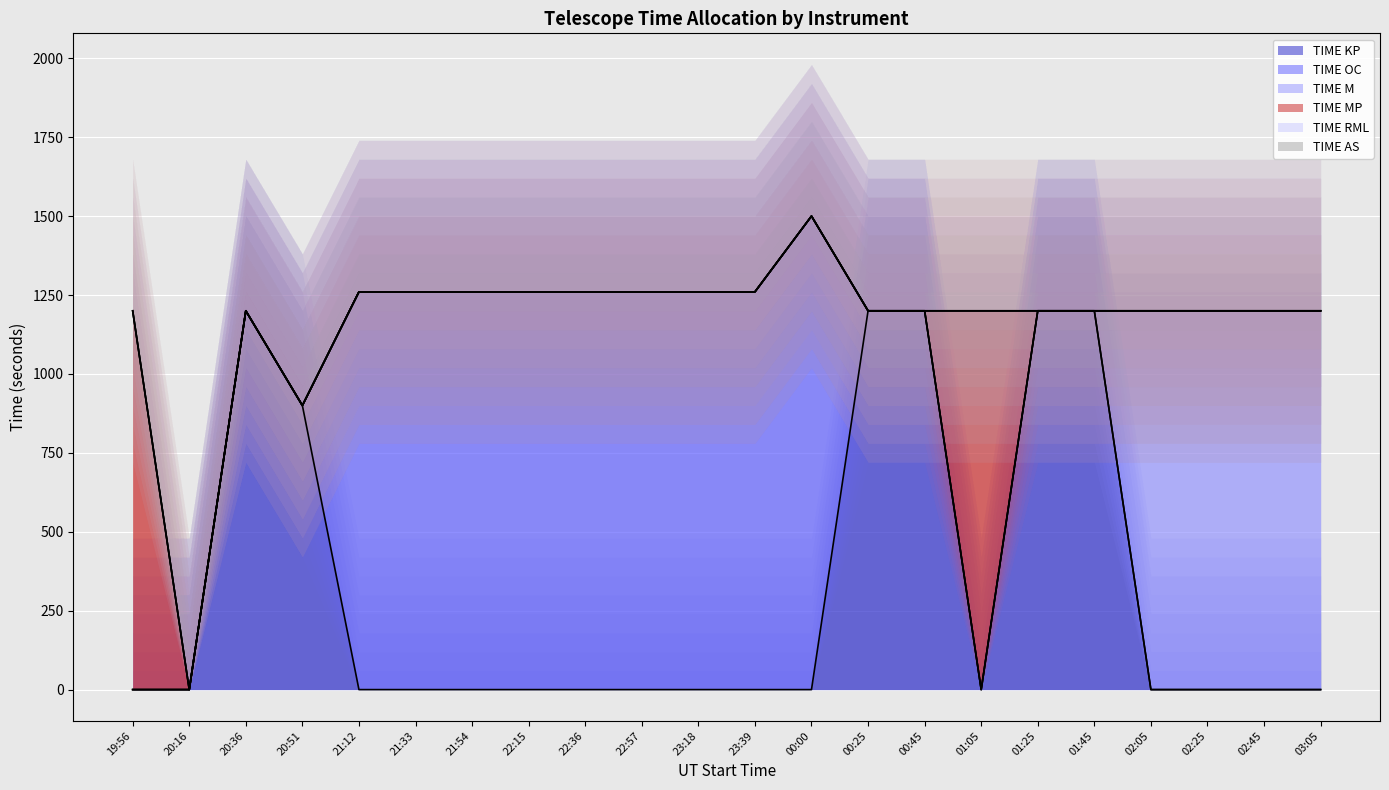

True or false: TIME AS has more than 0 interior local peaks.

False